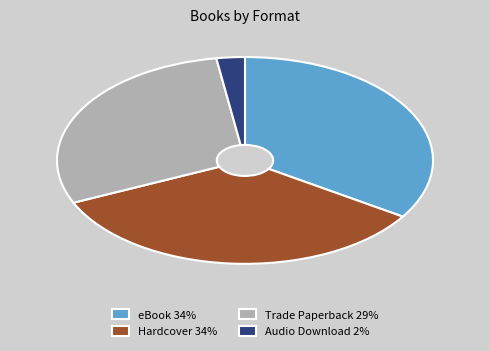

Does eBook 34% account for over 50% of the chart?

No